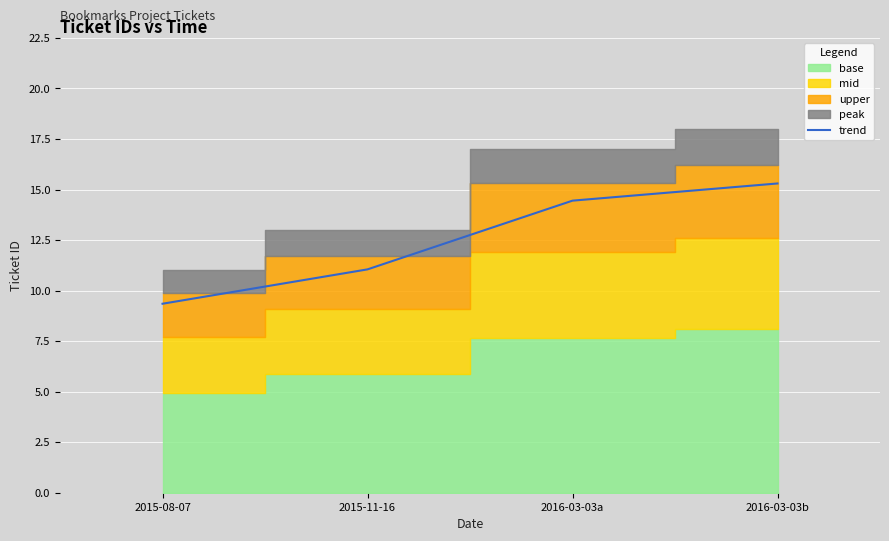

What position from the right is 2016-03-03a?

2